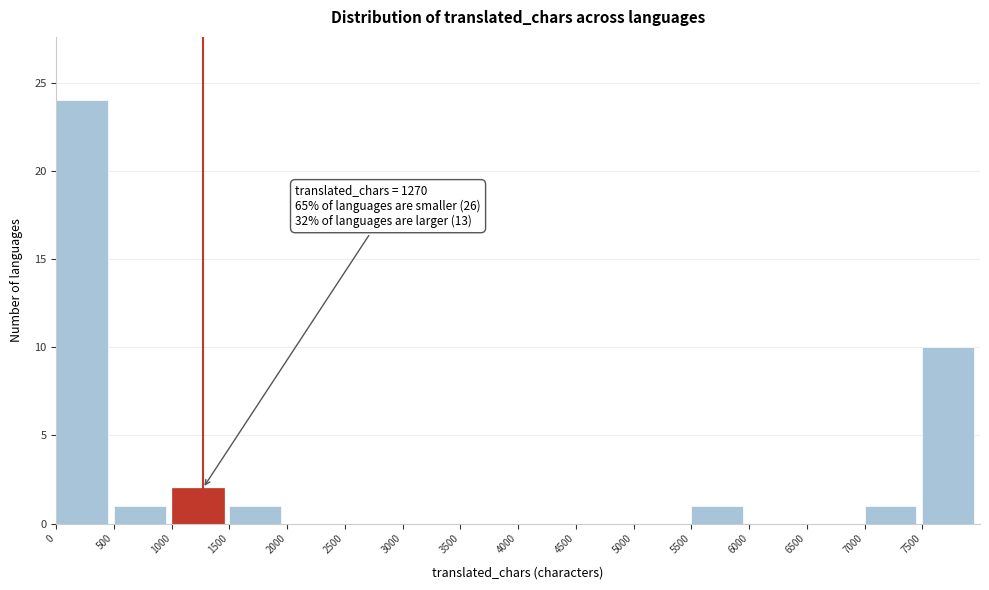

Which range on the x-axis has the tallest bar?

0 to 500